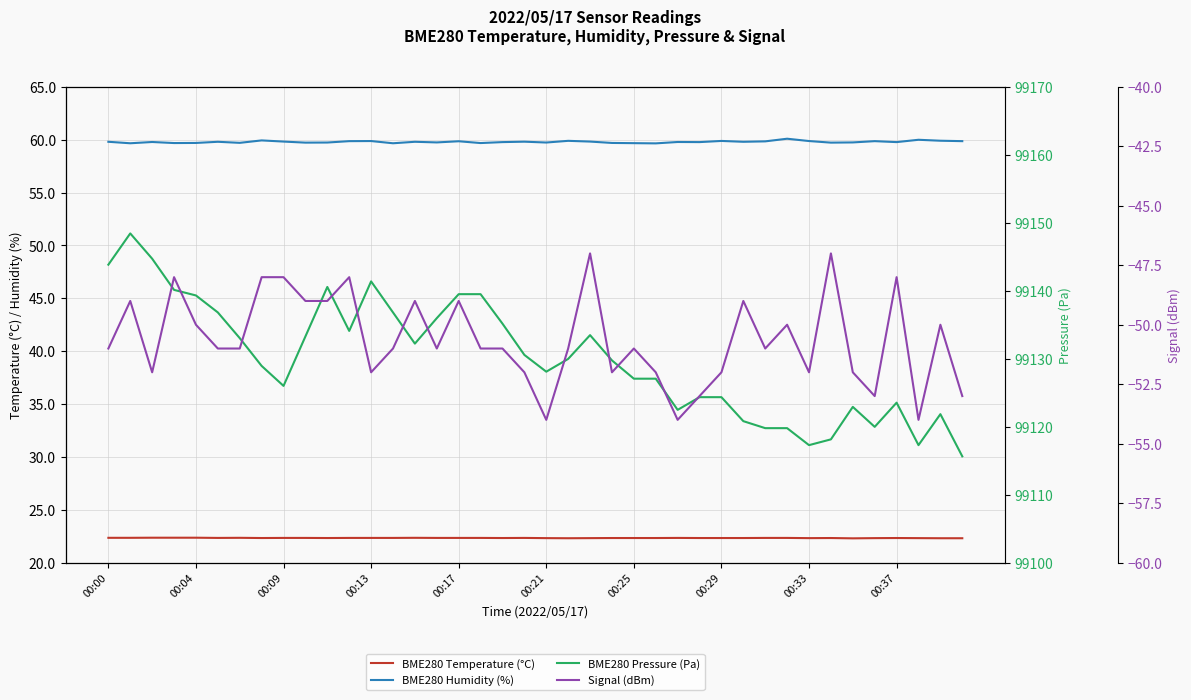

True or false: BME280 Temperature (°C) has more than 2 points higher than both neighbors.

True